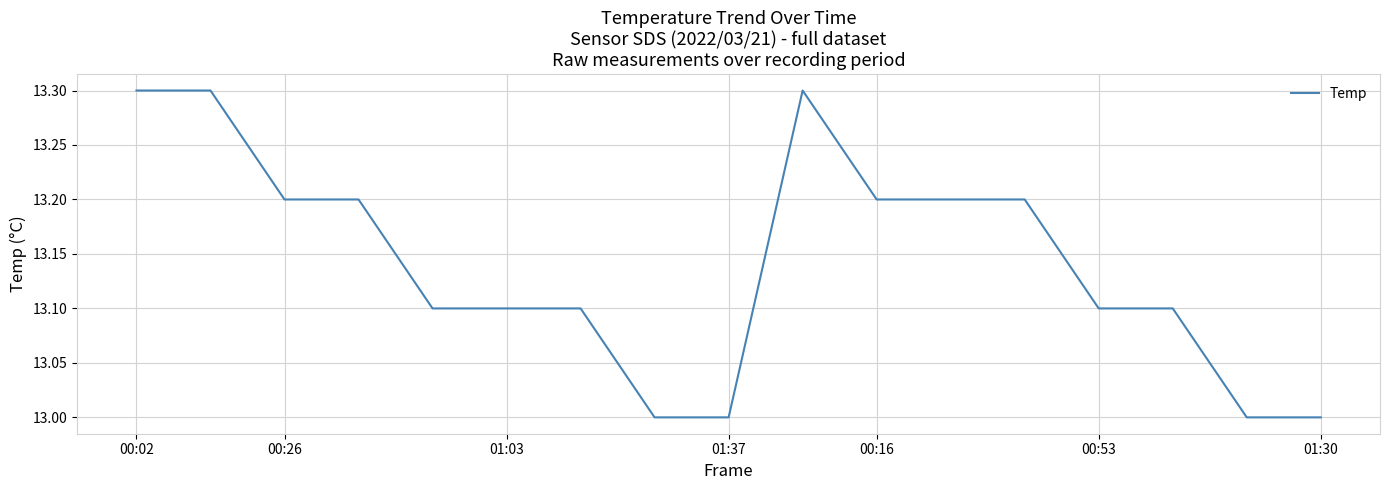

What is the minimum value shown in the chart?

13.0